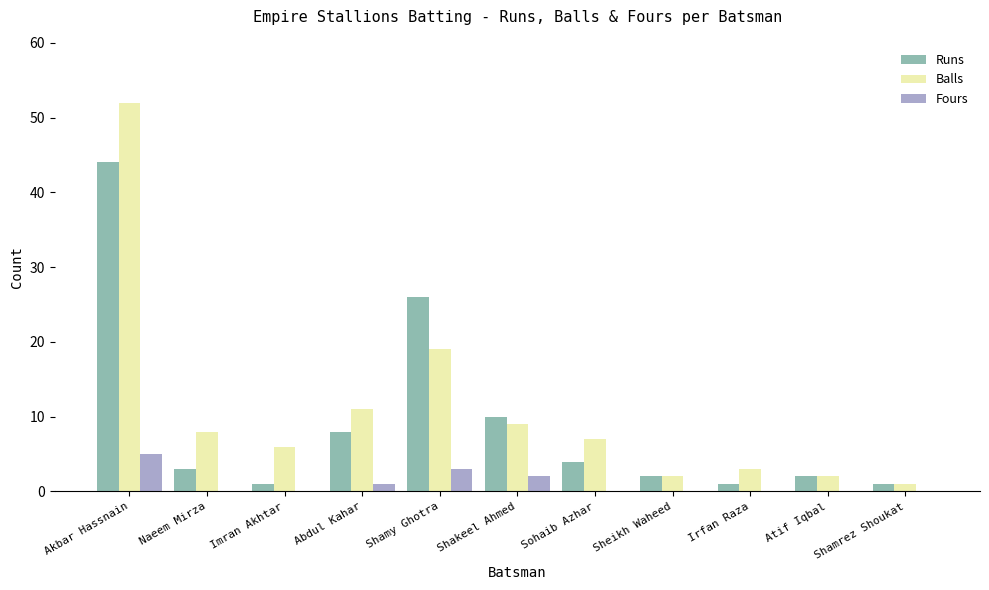

Count the number of data series in this chart.

3